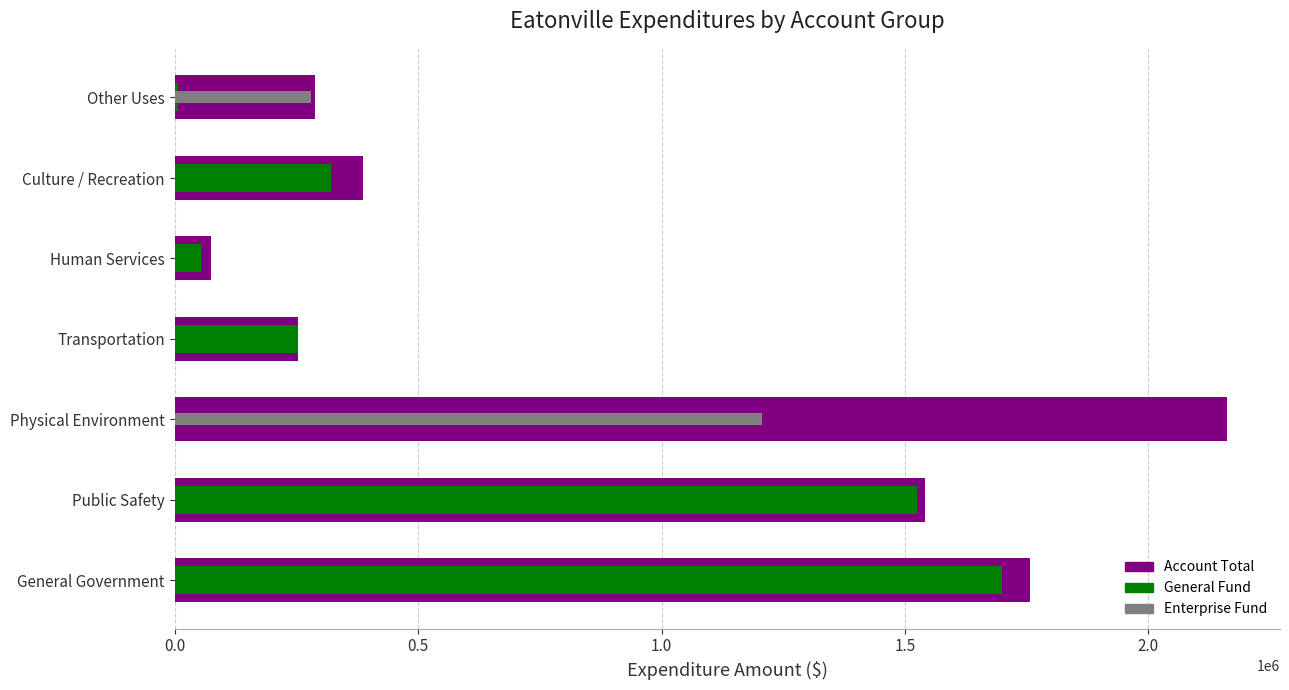

Is the value of Enterprise Fund at Physical Environment greater than the value of Account Total at General Government?

No